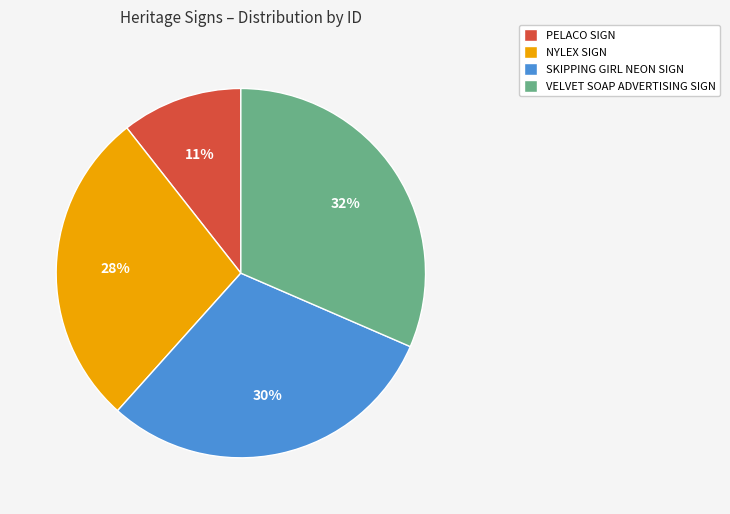

What percentage is the VELVET SOAP ADVERTISING SIGN slice, to the nearest percent?

32%